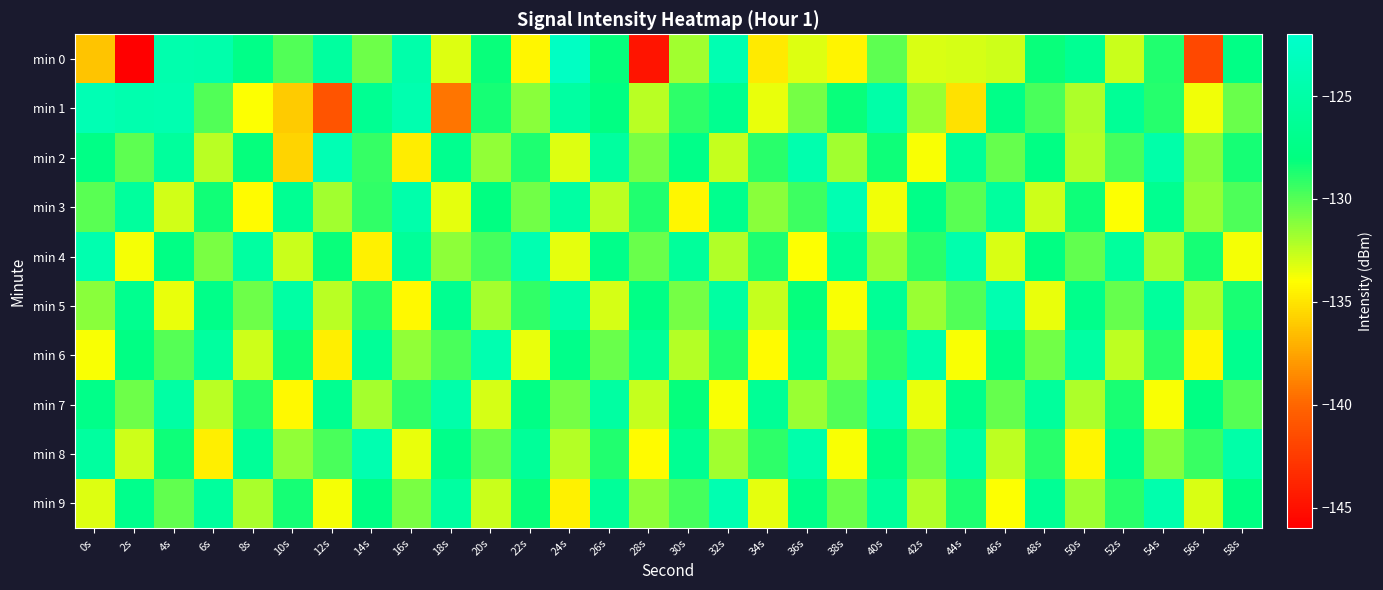

Which series has the largest total across all categories?

min 2